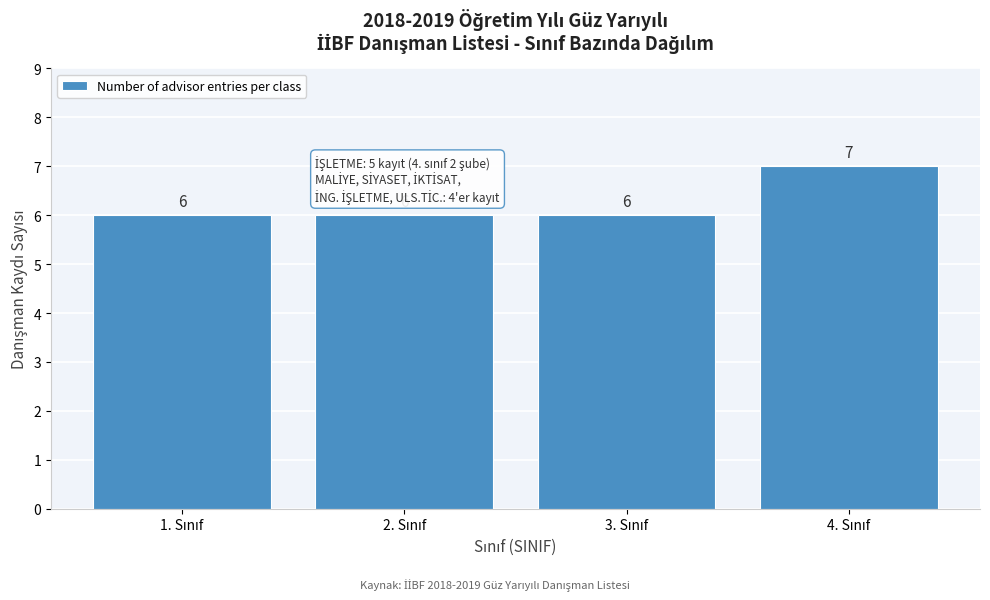

Reading left to right, extract all data points from this chart.

6	6	6	7